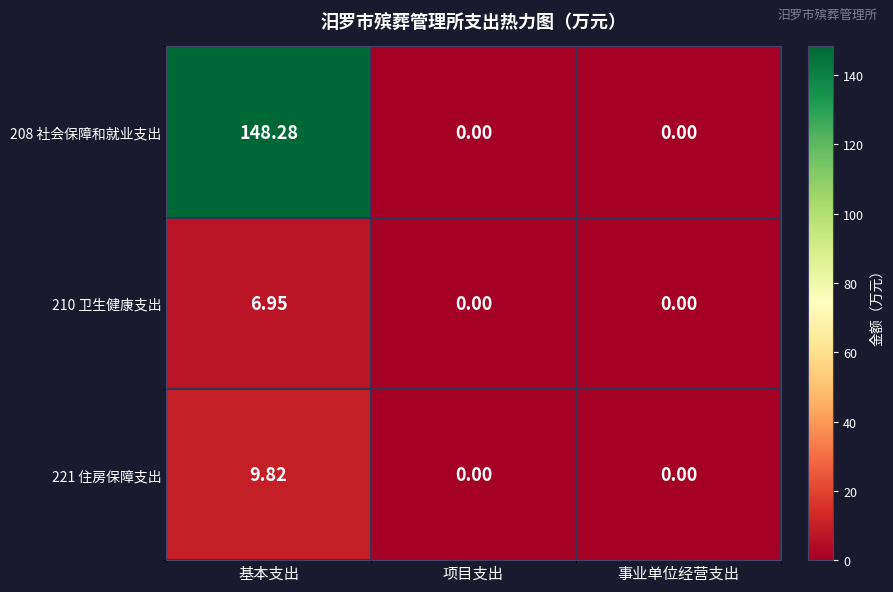

At which label does 210 卫生健康支出 reach its peak?

基本支出